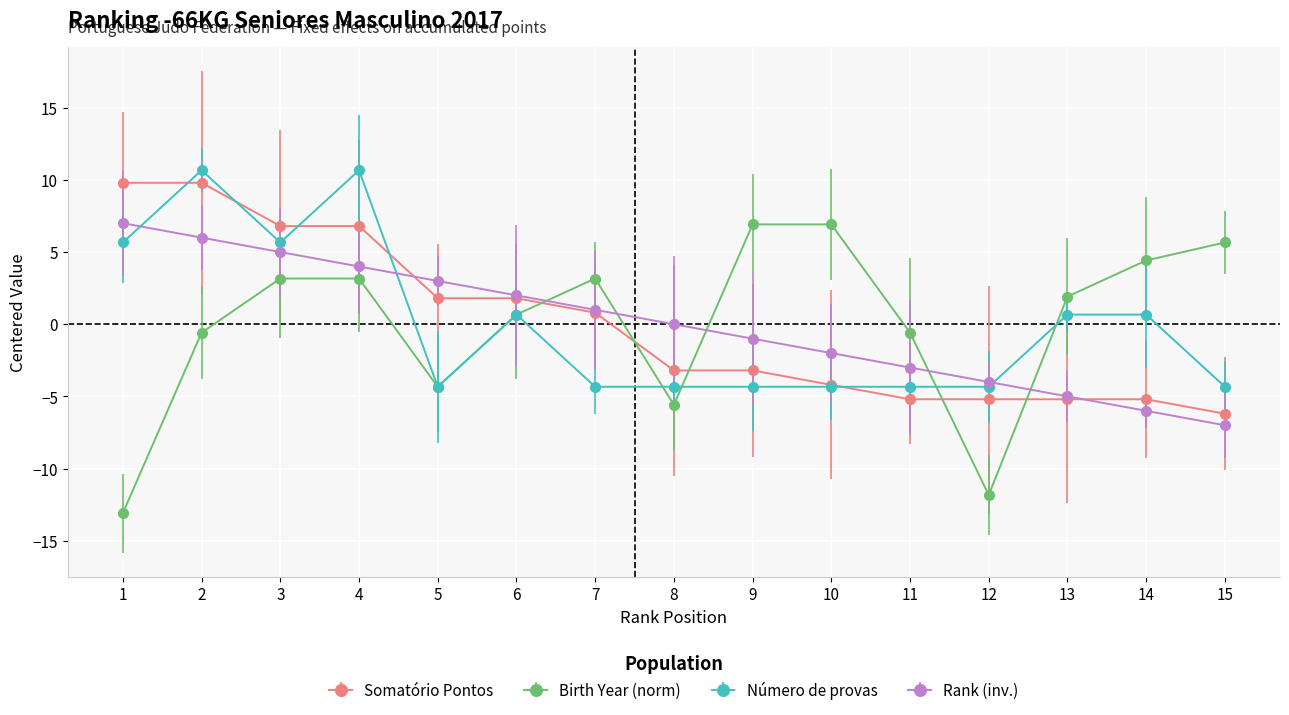

The value of Somatório Pontos at 10 is -1.1. True or false?

False